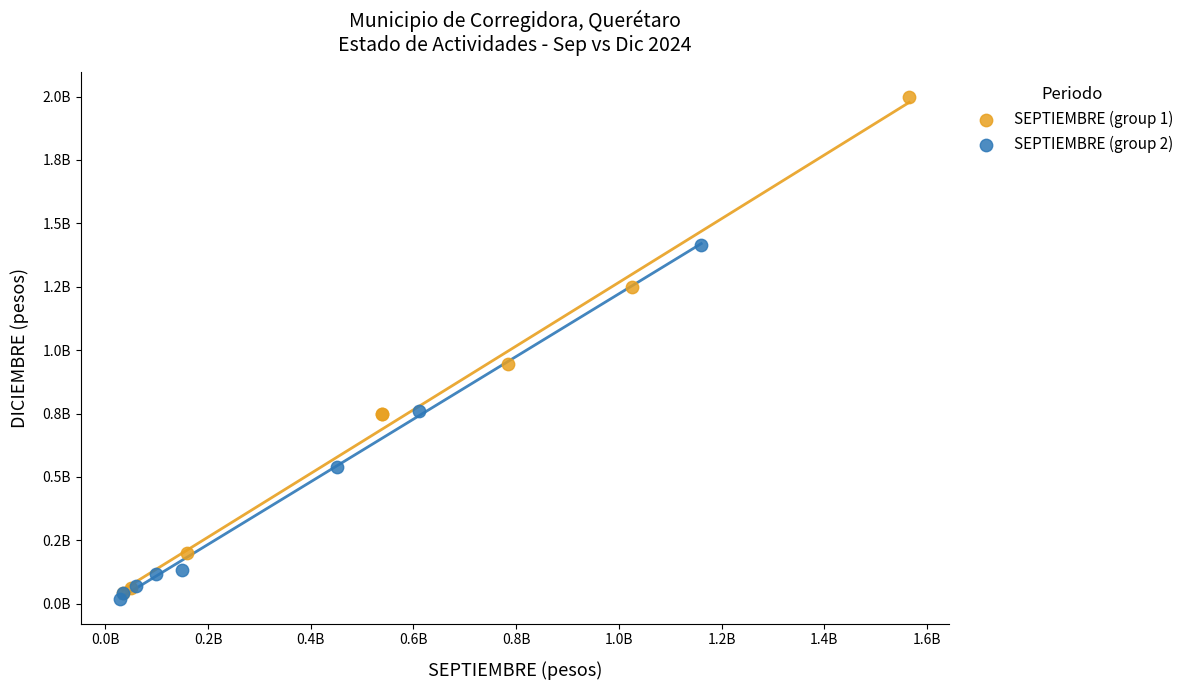

Which series reaches the maximum Y coordinate?

SEPTIEMBRE (group 1)